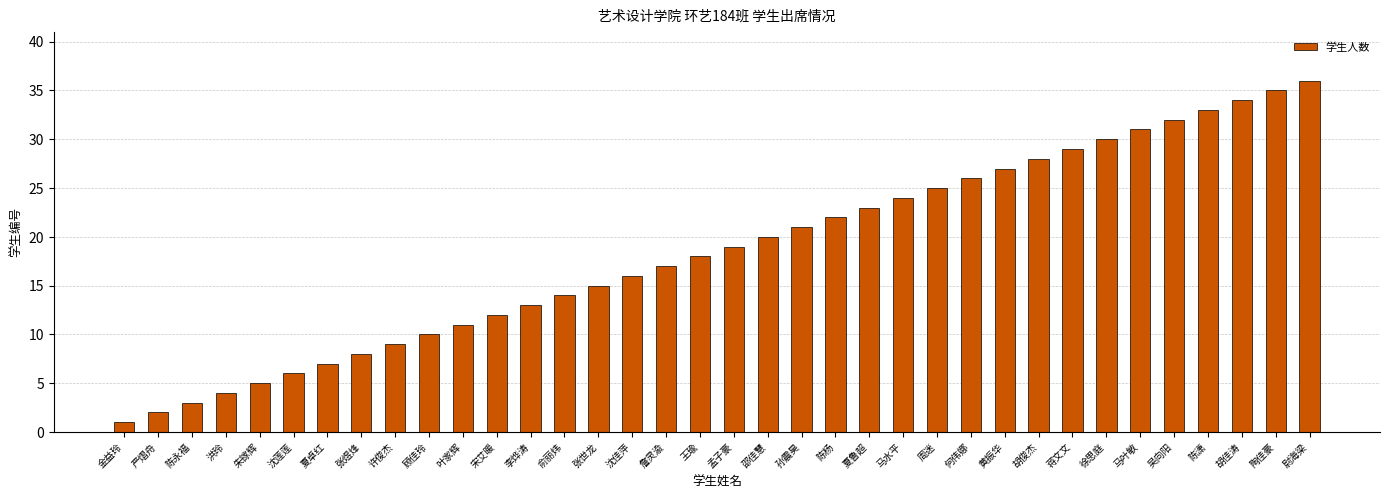

How many values are below 19?

18